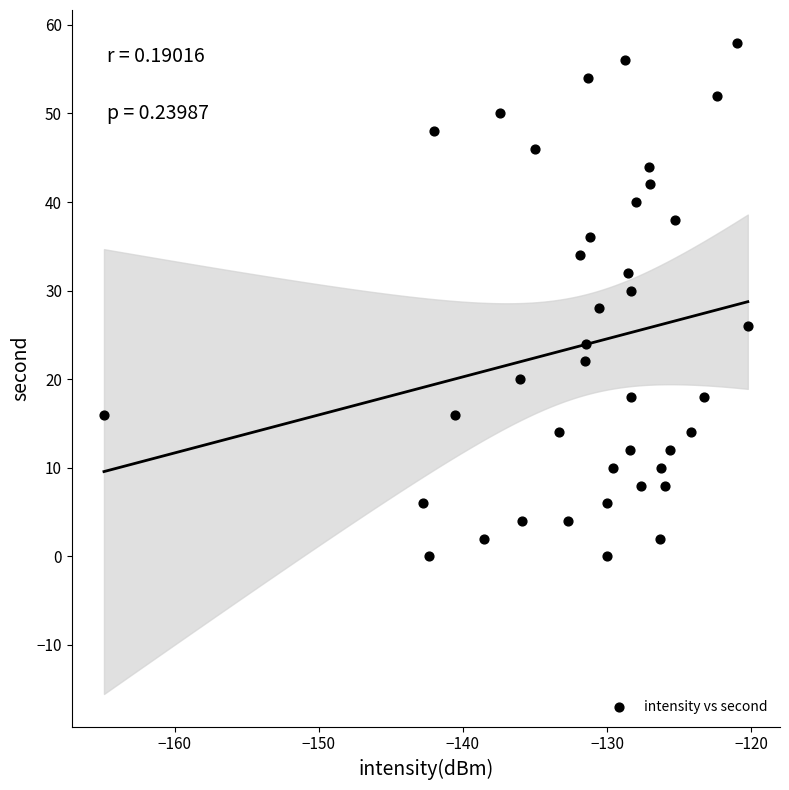

What is the range of Y values (max minus min)?

58